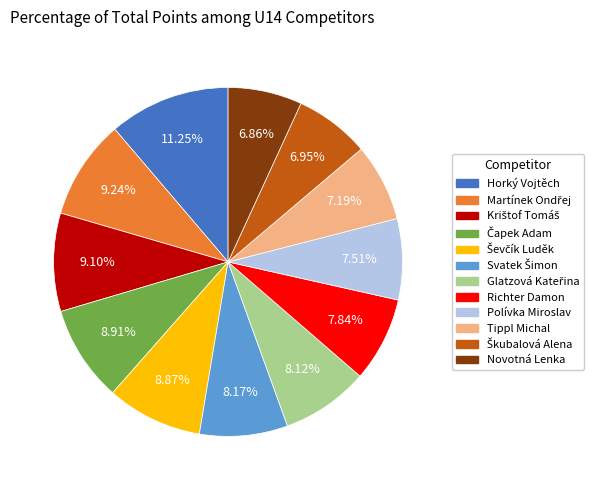

Is it true that Horký Vojtěch is 11% of the pie?

True